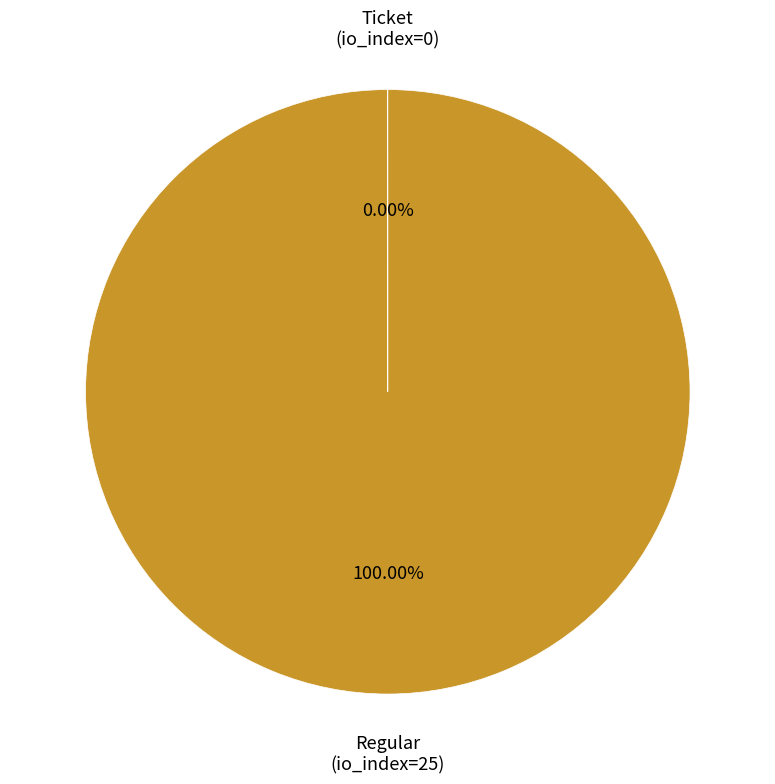

Which slice represents more than half of the pie?

Regular (io_index=25)